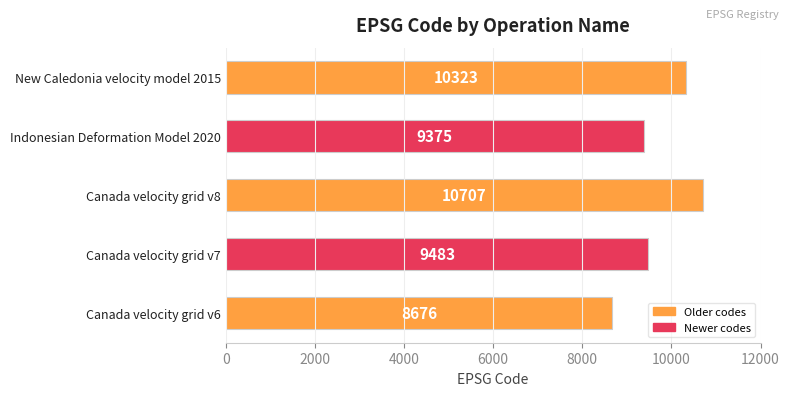

Which has a higher value, Canada velocity grid v6 or New Caledonia velocity model 2015?

New Caledonia velocity model 2015